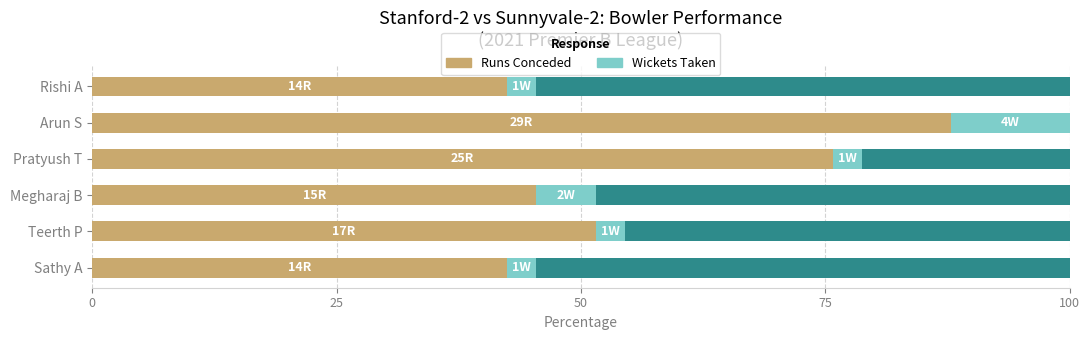

What is the total value across all series at Teerth P?

100.0